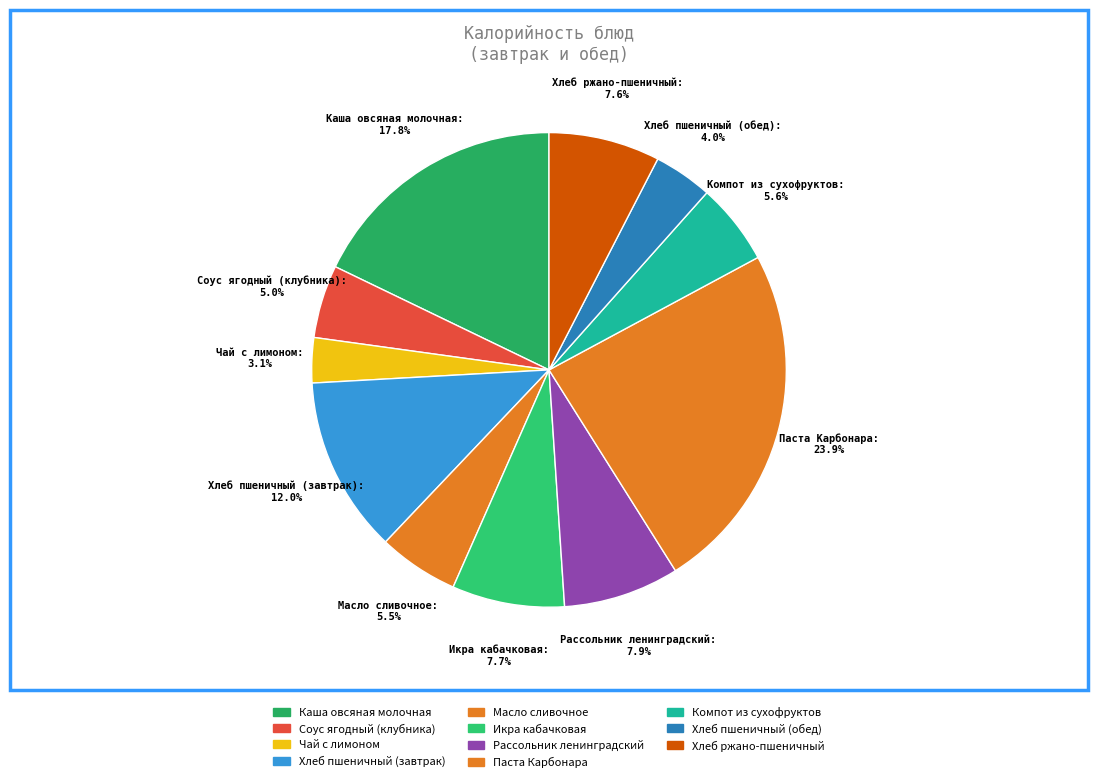

Is the sum of Каша овсяная молочная and Икра кабачковая greater than half?

No